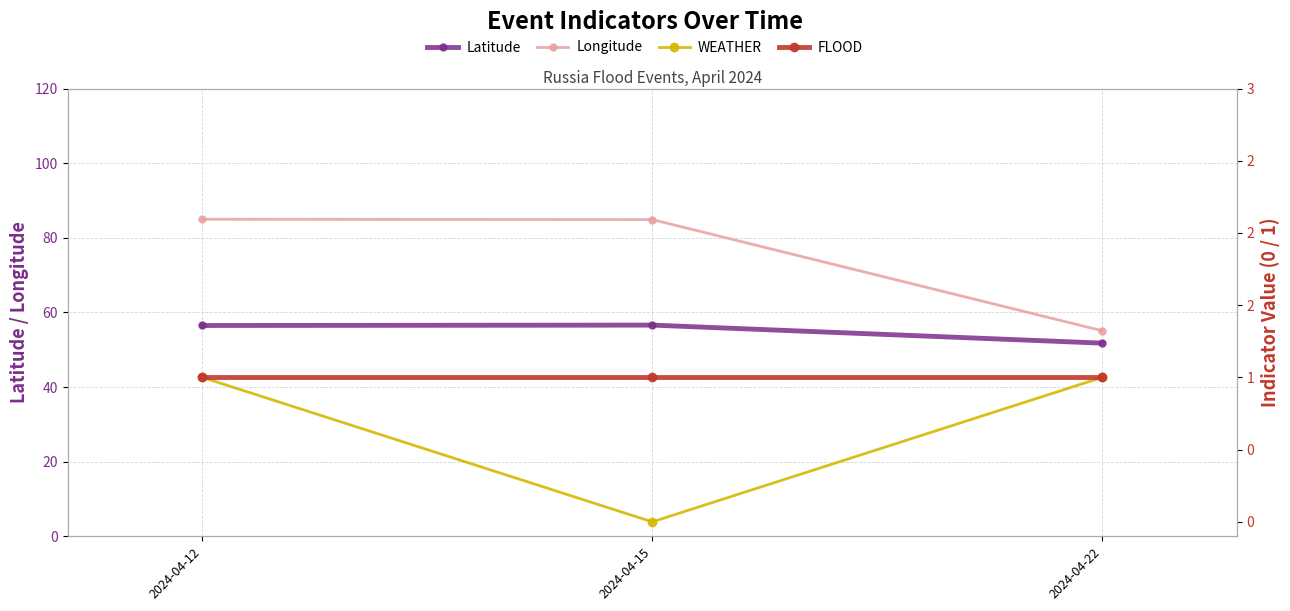

At how many categories does at least one series exceed 29?

3